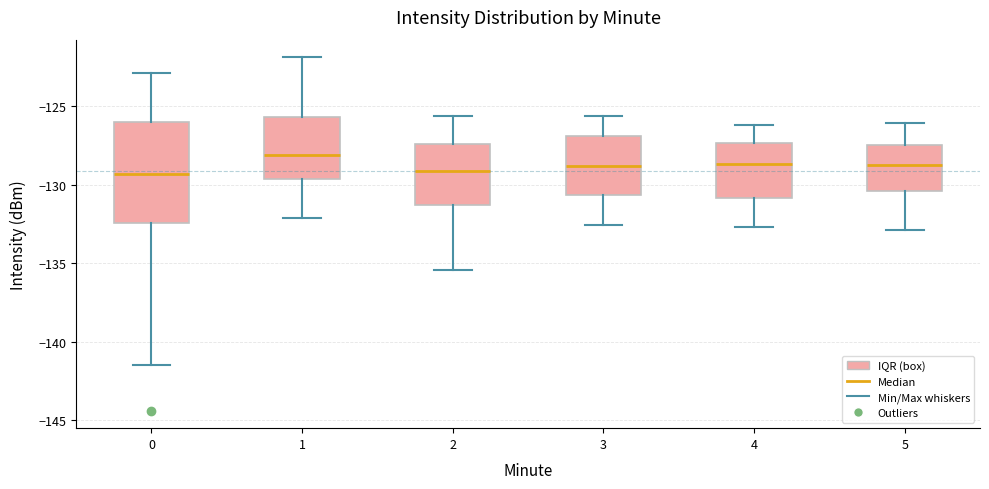

Which box is the tallest, from its lower edge to its upper edge?

0